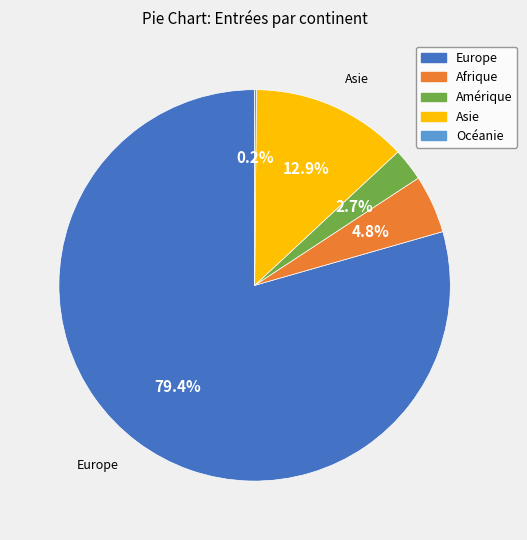

The Afrique slice represents 5% of the pie. True or false?

True